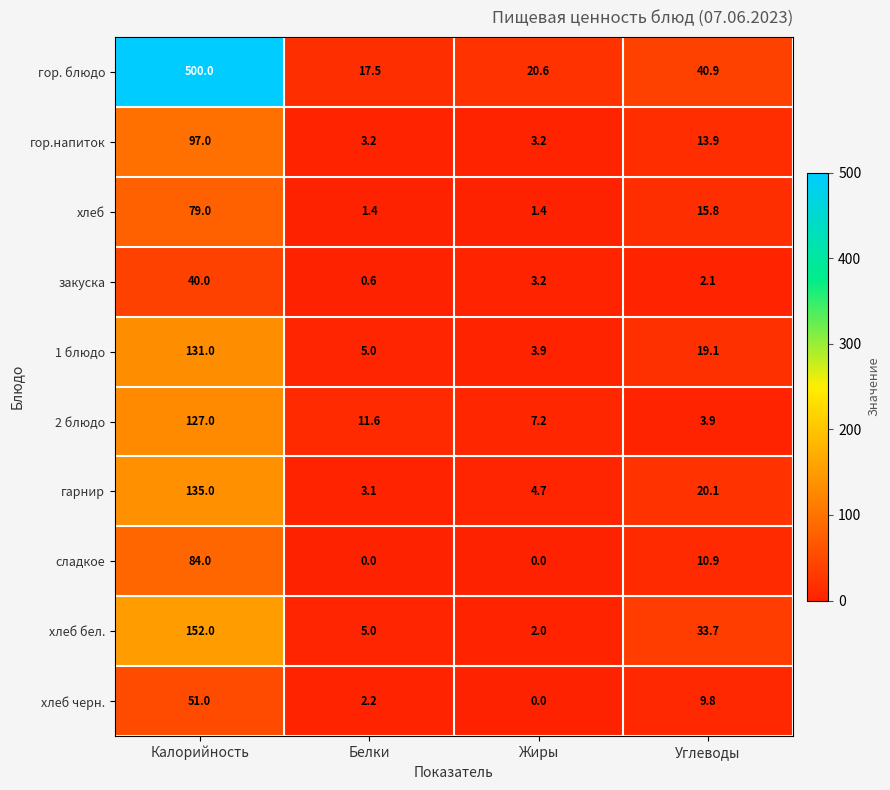

What is the total value across all series at Белки?

49.6